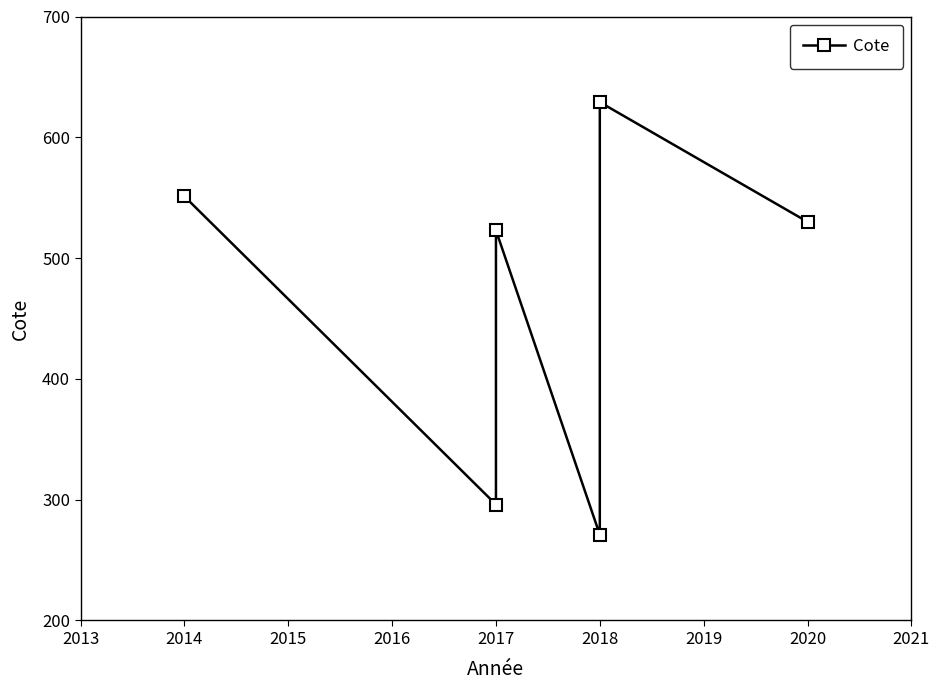

Reading left to right, transcribe all the data shown in this chart.

551.1	296.0	523.0	271.0	629.1	530.0